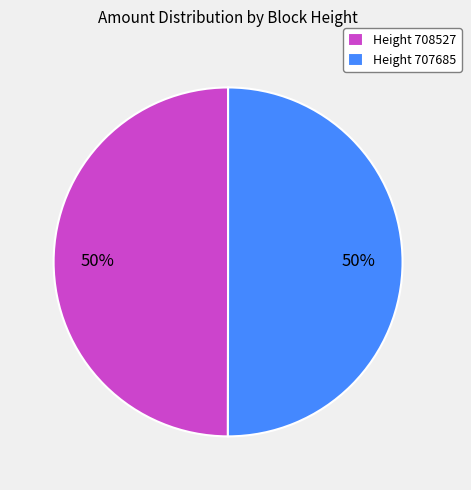

True or false: Height 707685 accounts for 42% of the total.

False